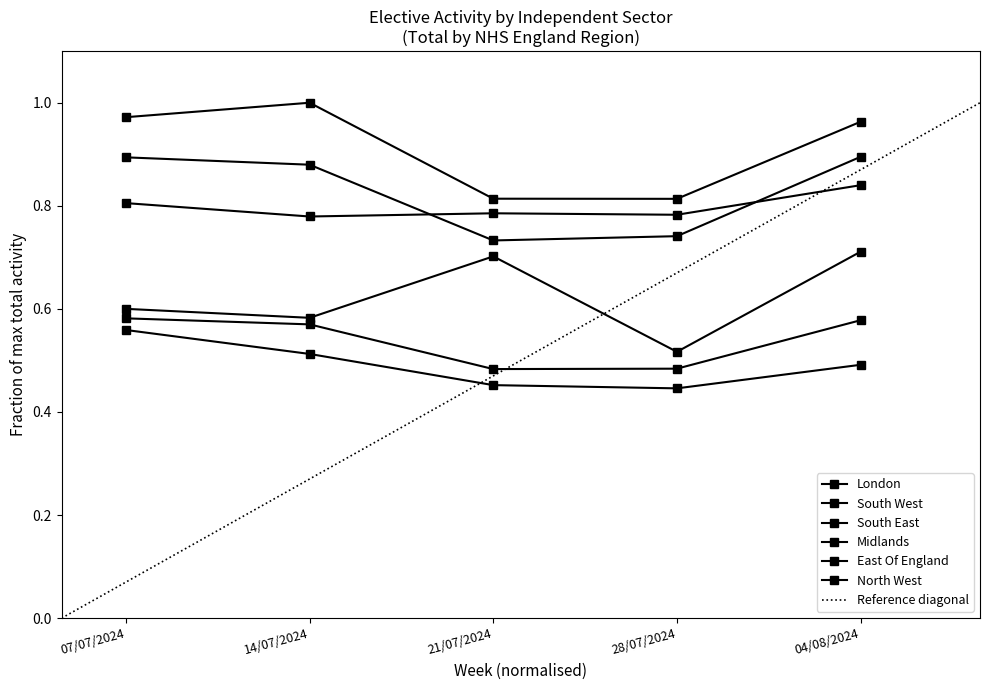

True or false: North West and London cross at least once.

False